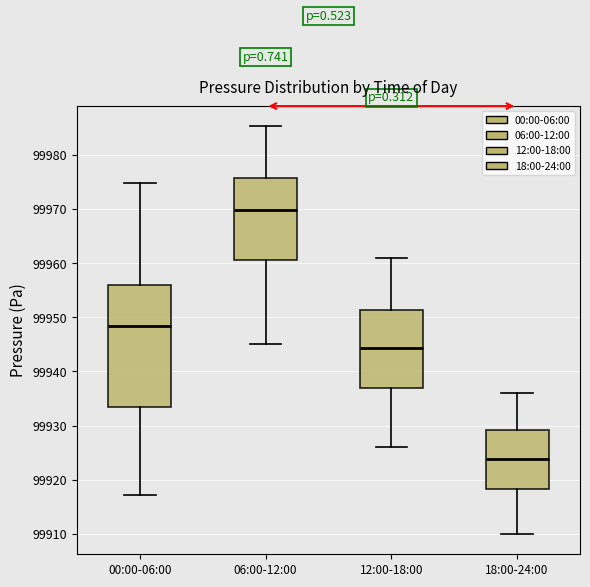

Reading left to right, transcribe this box plot: for each box, give where its median line is, the range the box spans, and where its two whiskers end, as read against the y-axis. The values are not printed on the chart, so give them approximately, as read against the axis.

00:00-06:00: median 99948, box 99933 to 99956, whiskers 99917 to 99975
06:00-12:00: median 99970, box 99961 to 99976, whiskers 99945 to 99985
12:00-18:00: median 99944, box 99937 to 99951, whiskers 99926 to 99961
18:00-24:00: median 99924, box 99918 to 99929, whiskers 99910 to 99936